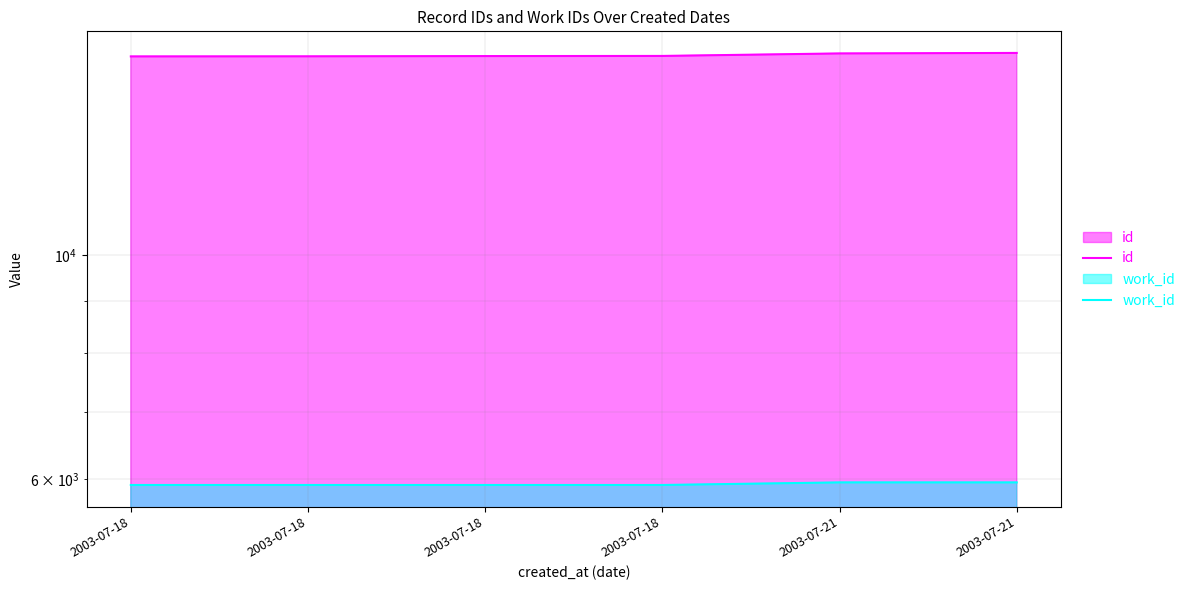

At how many categories does at least one series exceed 9311?

6